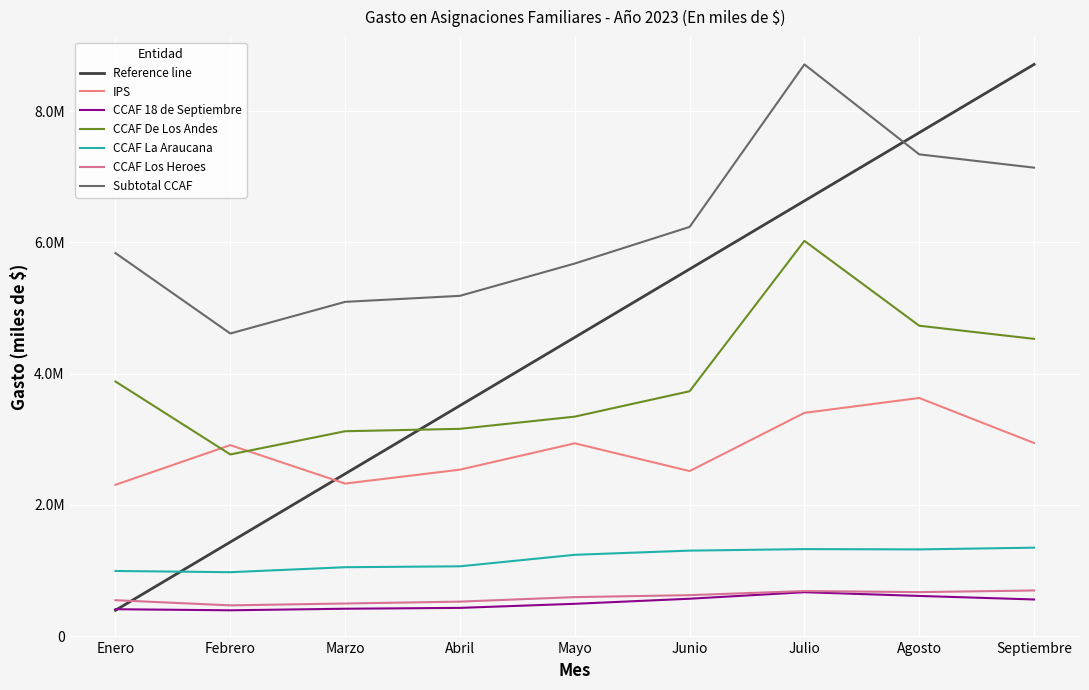

True or false: IPS and CCAF La Araucana cross at least once.

False